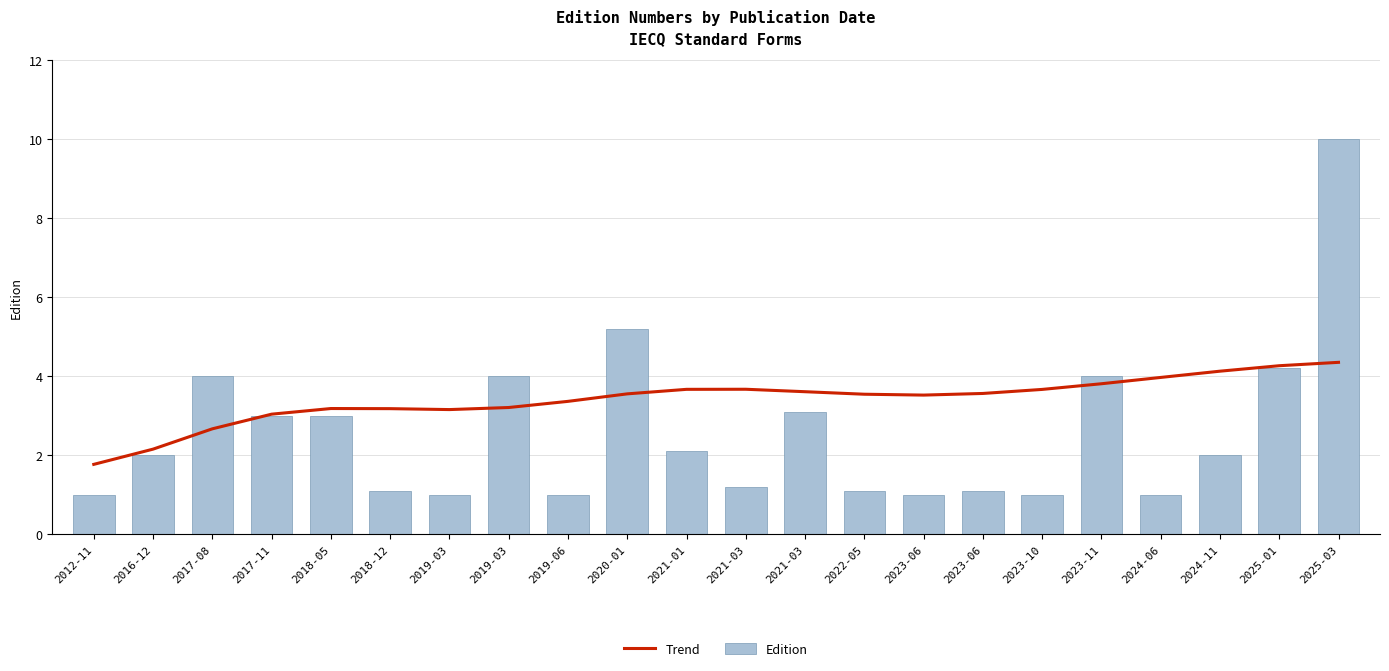

What is the minimum value for Edition?

1.0